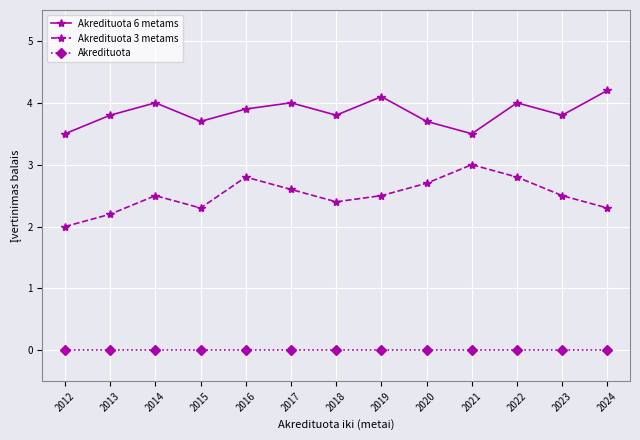

Is this an area chart (filled region under the line)?

No